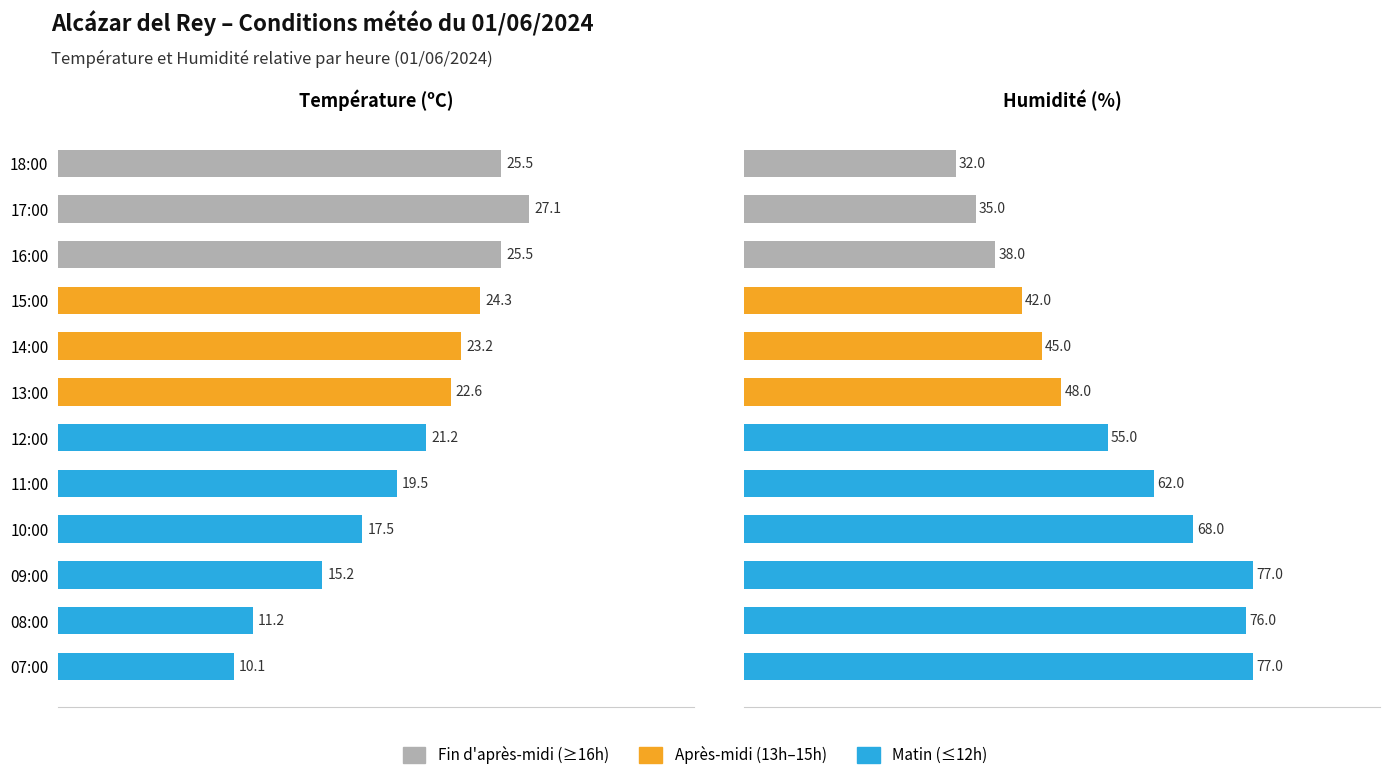

Is it true that Humidité (%) equals 18.5 at 14:00?

False